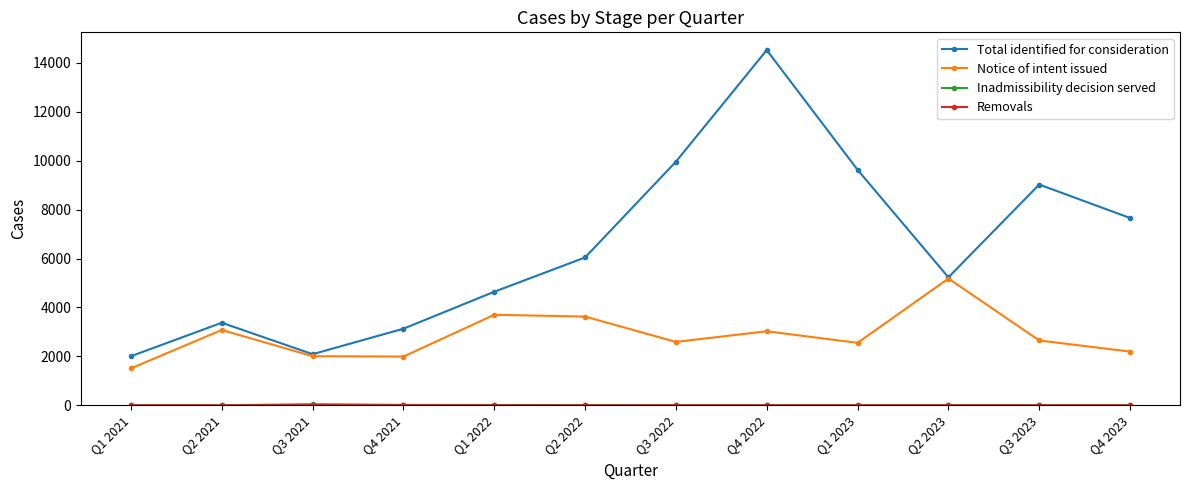

Which series changed the most between Q2 2022 and Q3 2022?

Total identified for consideration